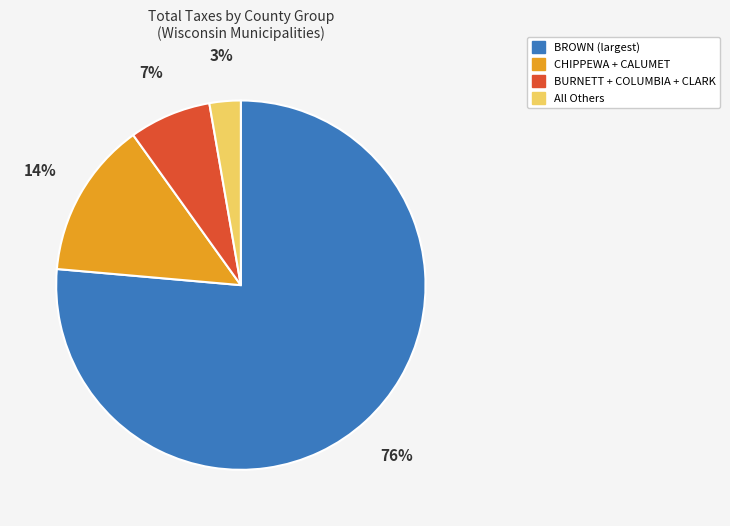

Which slice is the largest?

BROWN (largest)